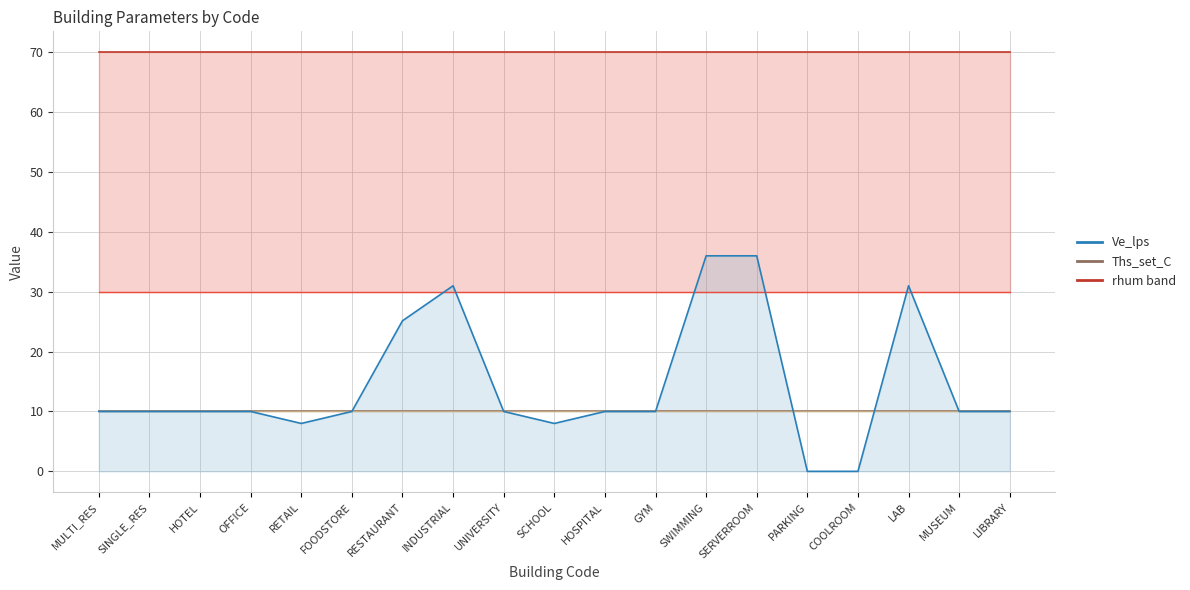

Reading left to right, transcribe all the data shown in this chart.

rhum_max_pc_line: MULTI_RES=70.0	SINGLE_RES=70.0	HOTEL=70.0	OFFICE=70.0	RETAIL=70.0	FOODSTORE=70.0	RESTAURANT=70.0	INDUSTRIAL=70.0	UNIVERSITY=70.0	SCHOOL=70.0	HOSPITAL=70.0	GYM=70.0	SWIMMING=70.0	SERVERROOM=70.0	PARKING=70.0	COOLROOM=70.0	LAB=70.0	MUSEUM=70.0	LIBRARY=70.0
rhum_min_pc_line: MULTI_RES=30.0	SINGLE_RES=30.0	HOTEL=30.0	OFFICE=30.0	RETAIL=30.0	FOODSTORE=30.0	RESTAURANT=30.0	INDUSTRIAL=30.0	UNIVERSITY=30.0	SCHOOL=30.0	HOSPITAL=30.0	GYM=30.0	SWIMMING=30.0	SERVERROOM=30.0	PARKING=30.0	COOLROOM=30.0	LAB=30.0	MUSEUM=30.0	LIBRARY=30.0
Ths_set_C: MULTI_RES=10.0	SINGLE_RES=10.0	HOTEL=10.0	OFFICE=10.0	RETAIL=10.0	FOODSTORE=10.0	RESTAURANT=10.0	INDUSTRIAL=10.0	UNIVERSITY=10.0	SCHOOL=10.0	HOSPITAL=10.0	GYM=10.0	SWIMMING=10.0	SERVERROOM=10.0	PARKING=10.0	COOLROOM=10.0	LAB=10.0	MUSEUM=10.0	LIBRARY=10.0
Ths_setb_C_line: MULTI_RES=10.0	SINGLE_RES=10.0	HOTEL=10.0	OFFICE=10.0	RETAIL=10.0	FOODSTORE=10.0	RESTAURANT=10.0	INDUSTRIAL=10.0	UNIVERSITY=10.0	SCHOOL=10.0	HOSPITAL=10.0	GYM=10.0	SWIMMING=10.0	SERVERROOM=10.0	PARKING=10.0	COOLROOM=10.0	LAB=10.0	MUSEUM=10.0	LIBRARY=10.0
Ve_lps_line: MULTI_RES=10.0	SINGLE_RES=10.0	HOTEL=10.0	OFFICE=10.0	RETAIL=8.0	FOODSTORE=10.0	RESTAURANT=25.1	INDUSTRIAL=31.0	UNIVERSITY=10.0	SCHOOL=8.0	HOSPITAL=10.0	GYM=10.0	SWIMMING=36.0	SERVERROOM=36.0	PARKING=0.0	COOLROOM=0.0	LAB=31.0	MUSEUM=10.0	LIBRARY=10.0